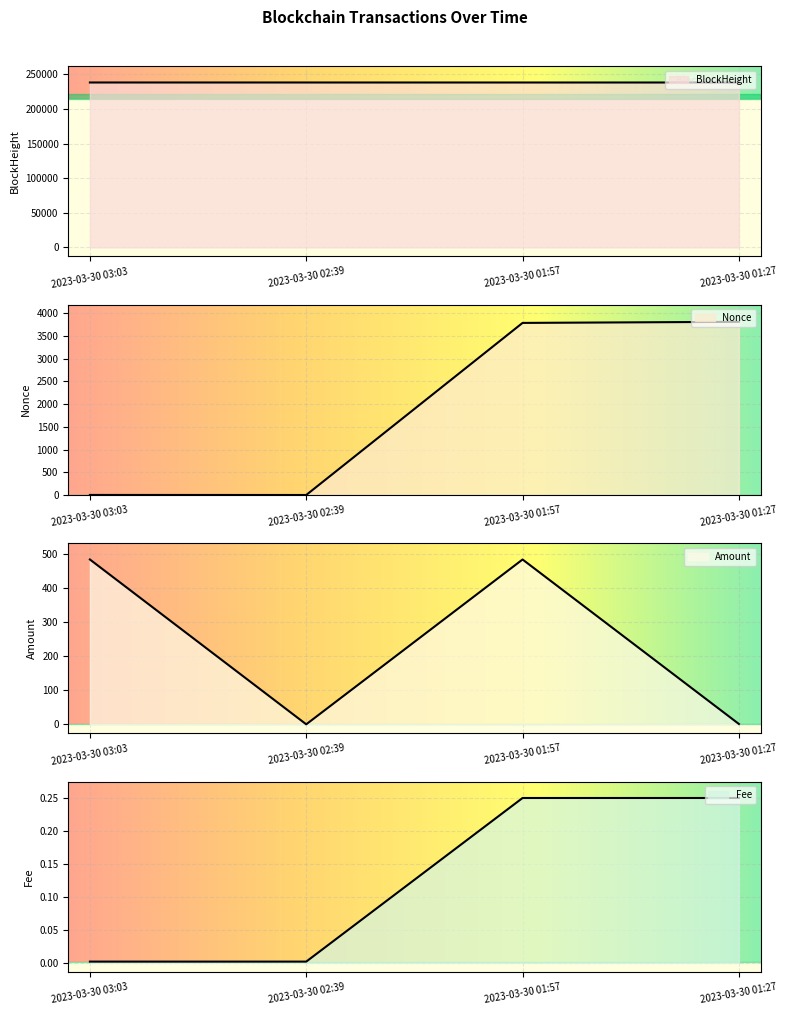

Rank the categories by BlockHeight value from lowest to highest.

2023-03-30 01:27, 2023-03-30 01:57, 2023-03-30 02:39, 2023-03-30 03:03